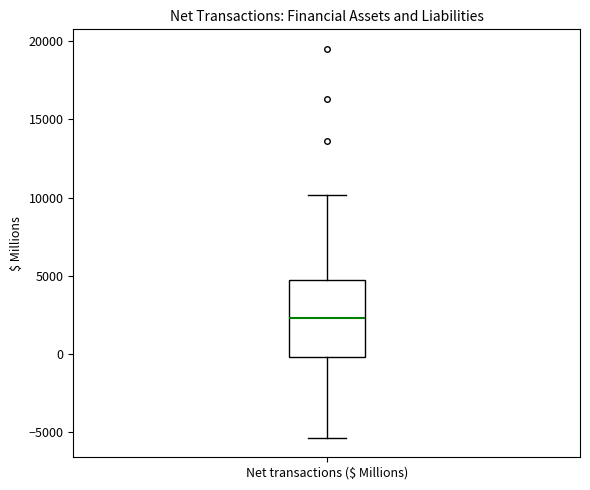

Transcribe this box plot: give where the median line is, the range the box spans, and where the two whiskers end, as read against the y-axis. The values are not printed on the chart, so give them approximately, as read against the axis.

median 2500, box 0 to 4500, whiskers -5500 to 10000